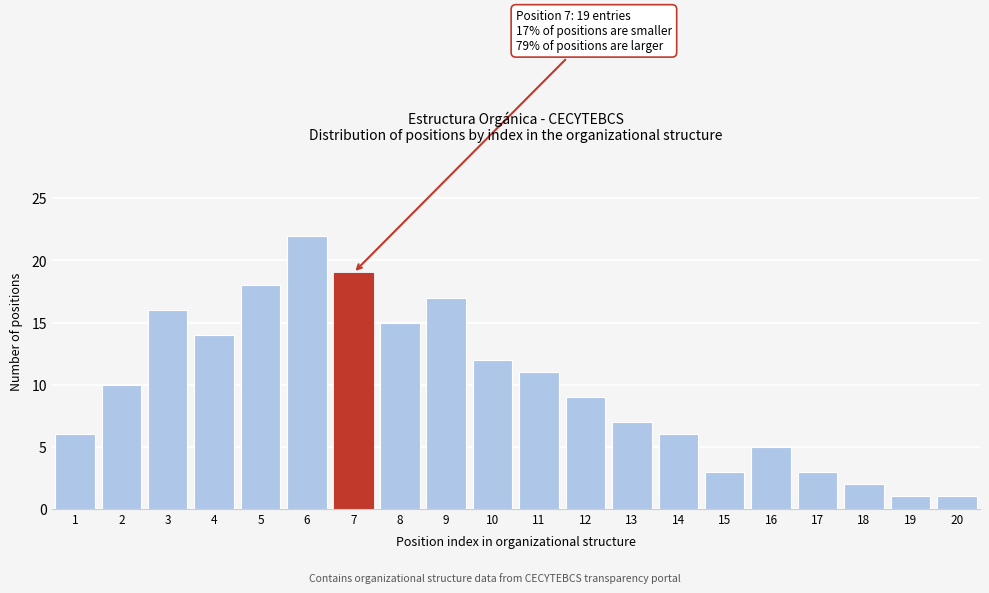

Reading right to left, what are all the values shown in this chart?

1	1	2	3	5	3	6	7	9	11	12	17	15	19	22	18	14	16	10	6